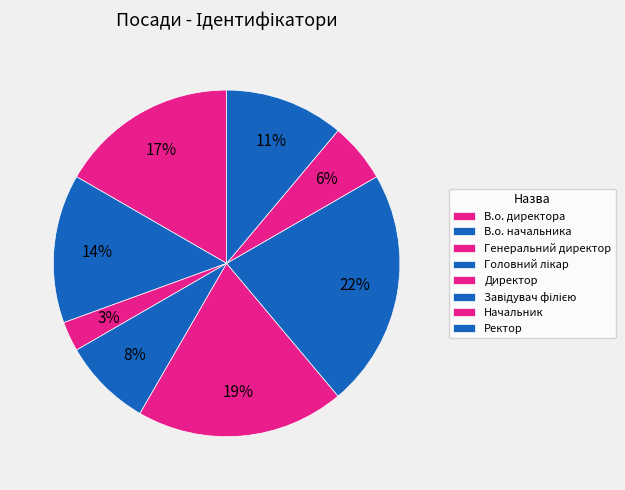

Is Головний лікар the majority of the pie?

No